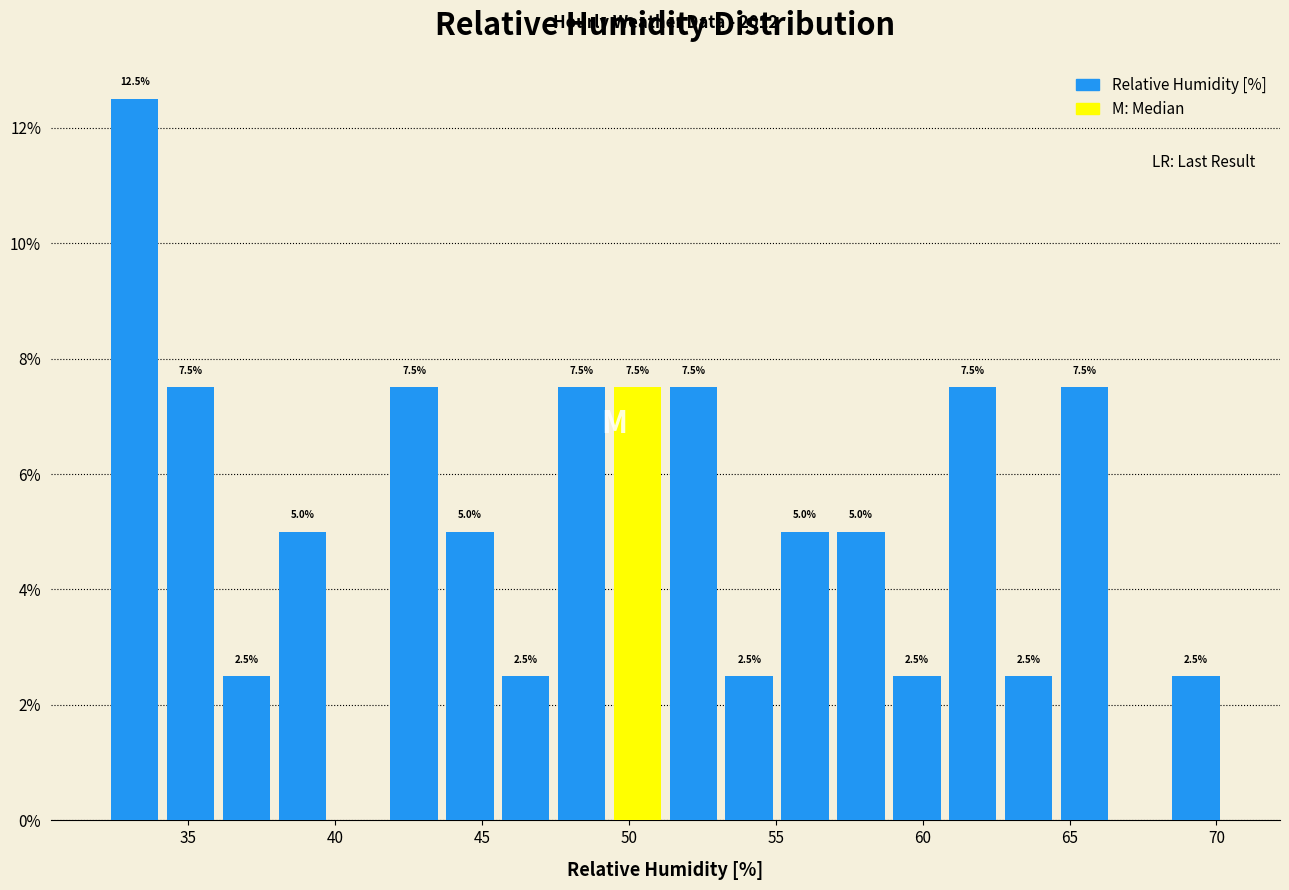

Around what value on the x-axis is the tallest bar? Give the approximate position of its centre, as read against the axis.

33.0